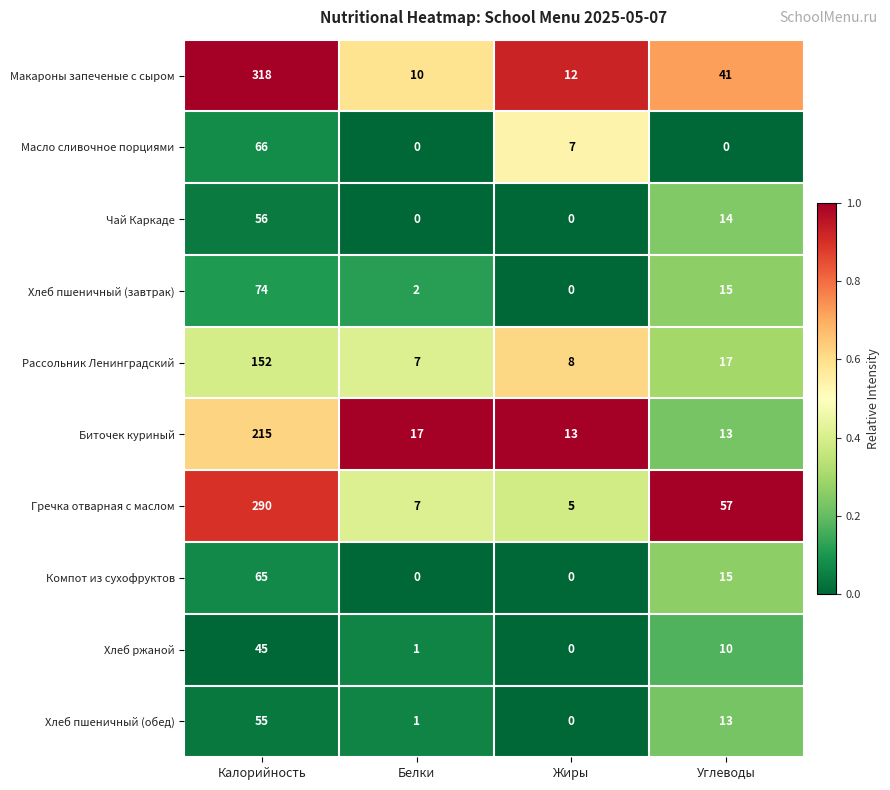

What is the sum of all Чай Каркаде values?

70